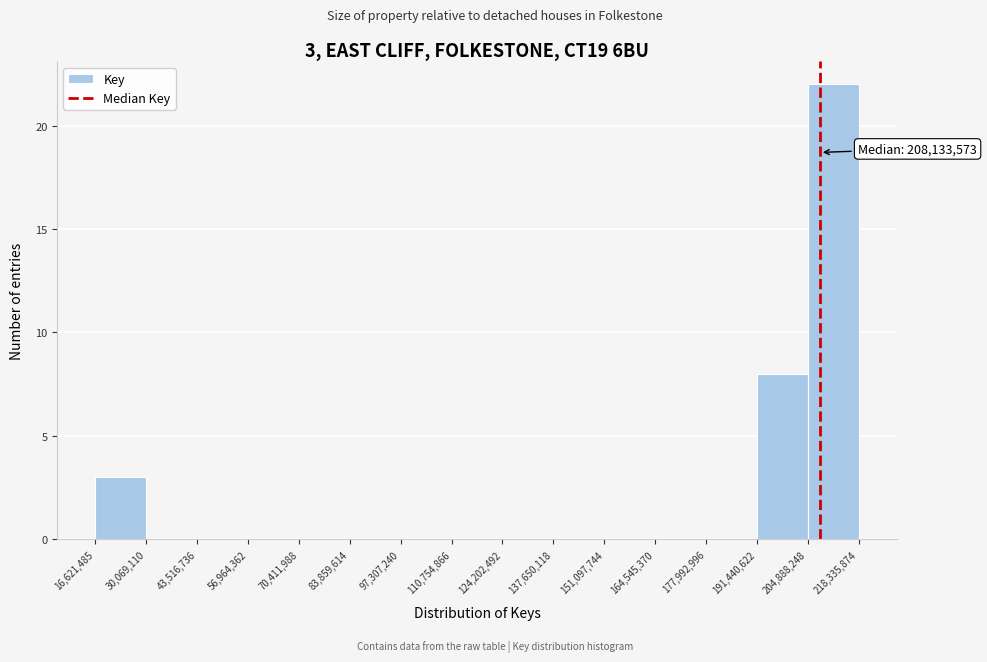

Which range on the x-axis has the tallest bar?

204,888,248 to 218,335,874